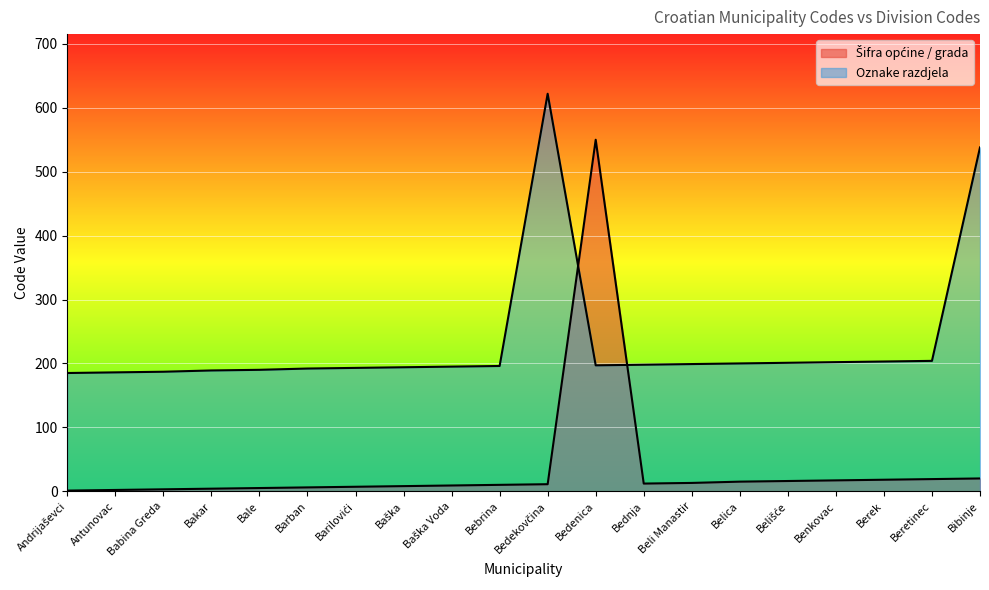

What is the maximum value shown in the chart?

622